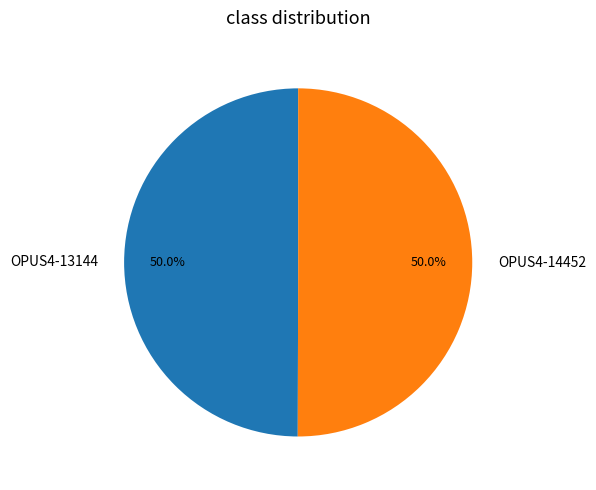

To the nearest percent, what percentage of the pie is OPUS4-13144?

50%